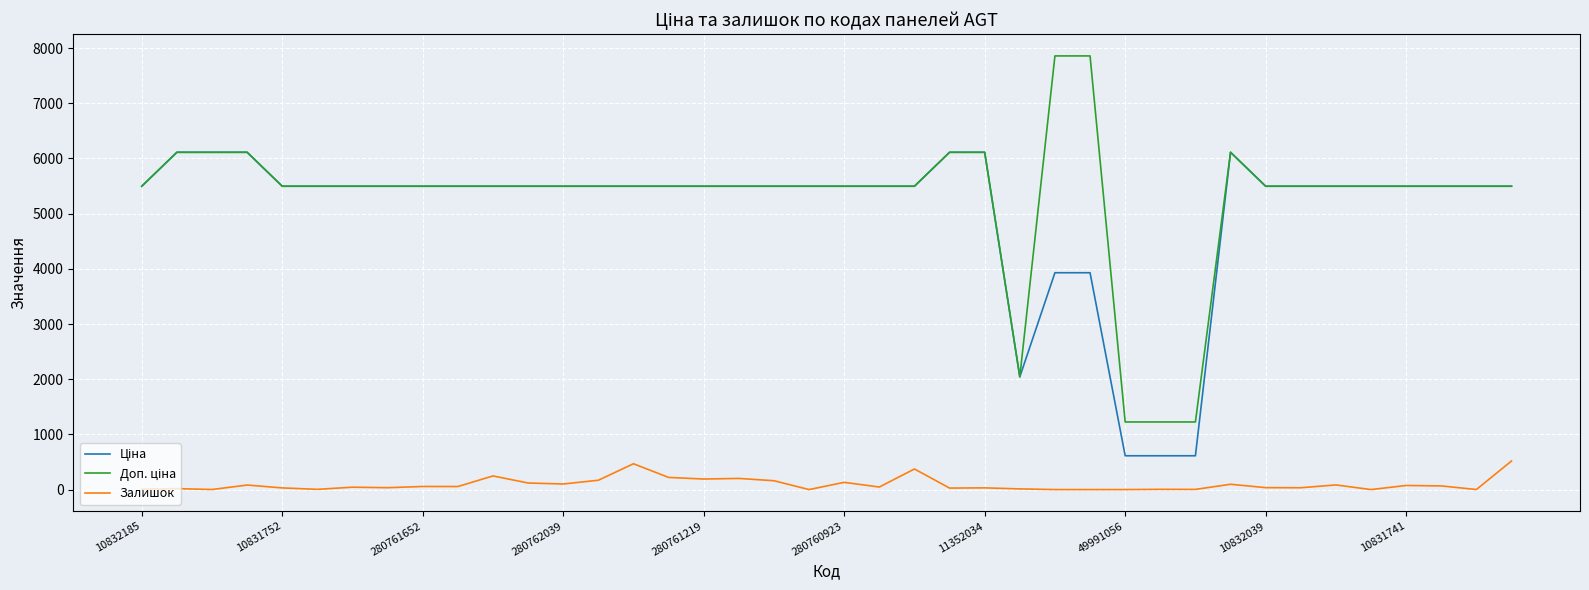

What is the maximum value for Залишок?

518.0